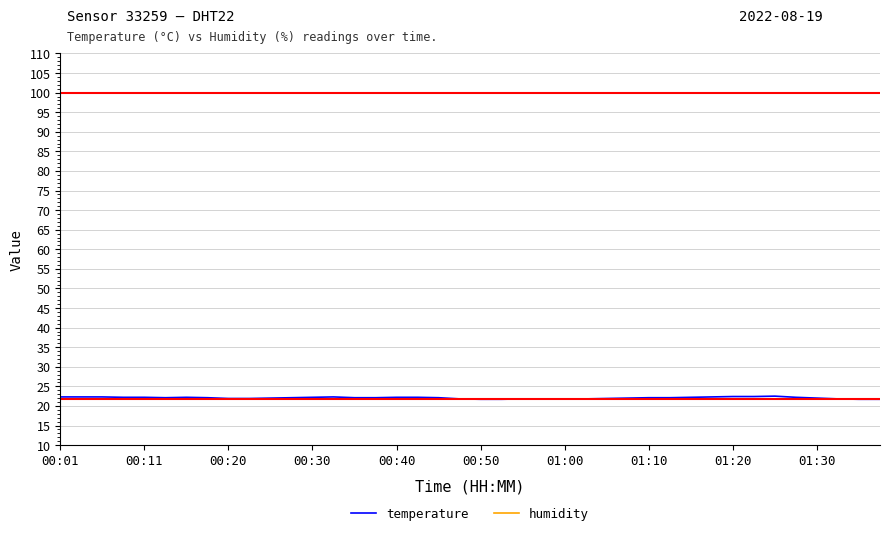

What is the minimum value shown in the chart?

21.7